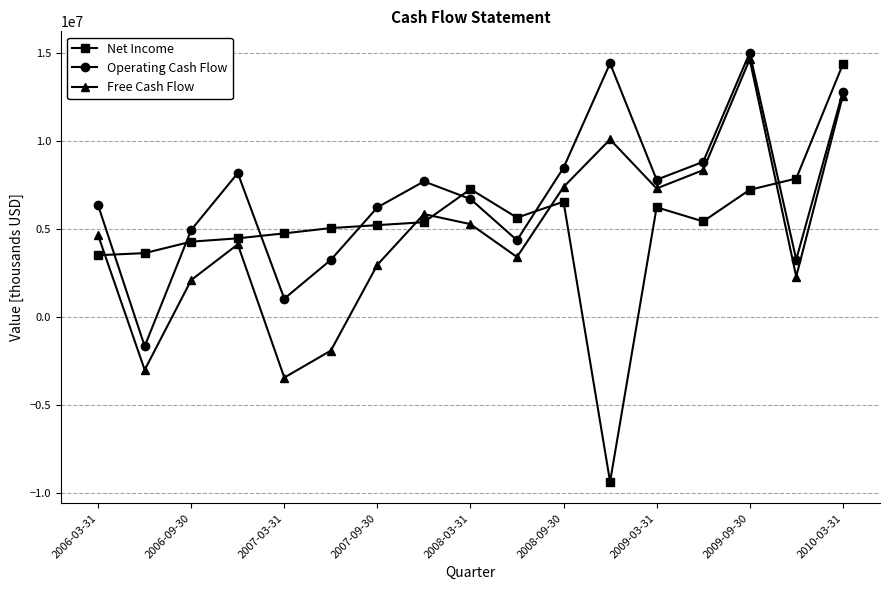

Does the chart have visible grid lines?

Yes